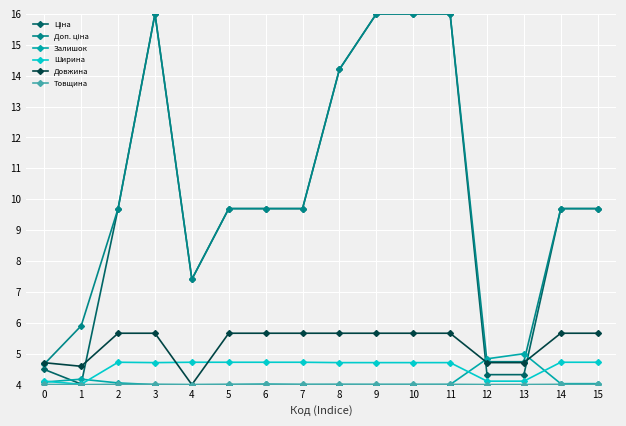

True or false: Залишок has more than 1 points higher than both neighbors.

True